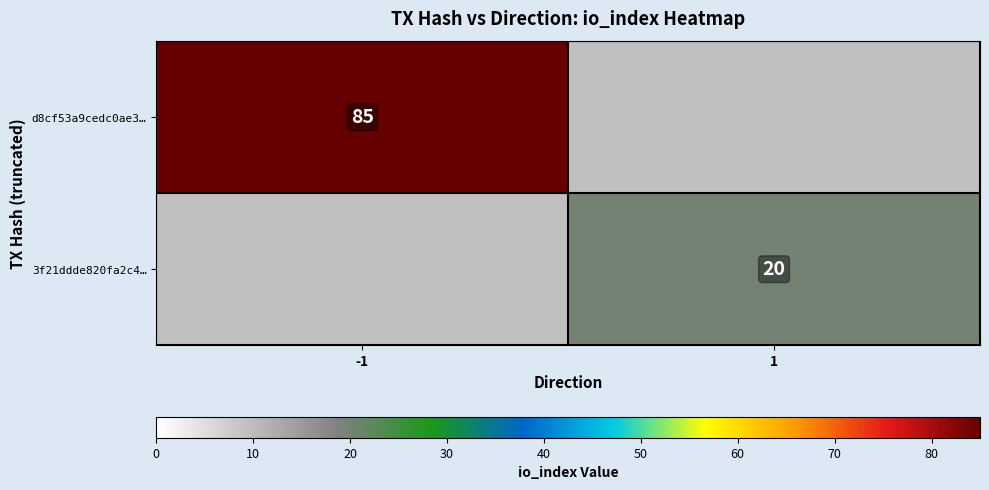

Is it true that 3f21ddde820fa2c4… equals 7 at 1?

False